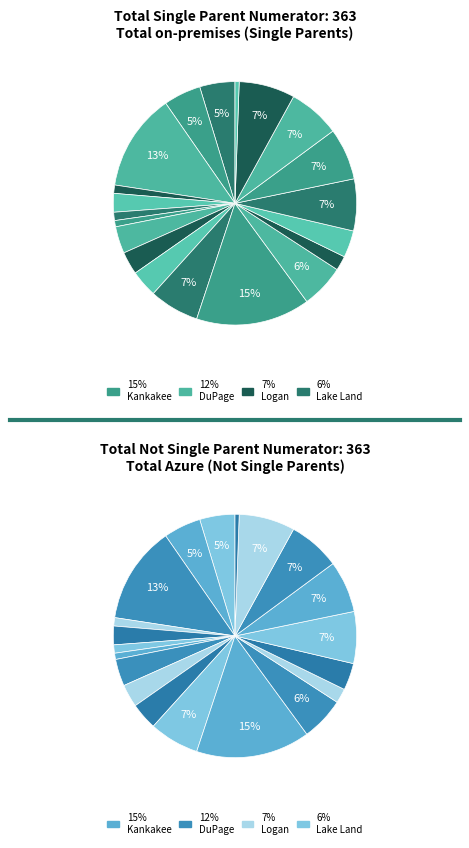

Do Elgin and Heartland together represent more than half of the pie?

No